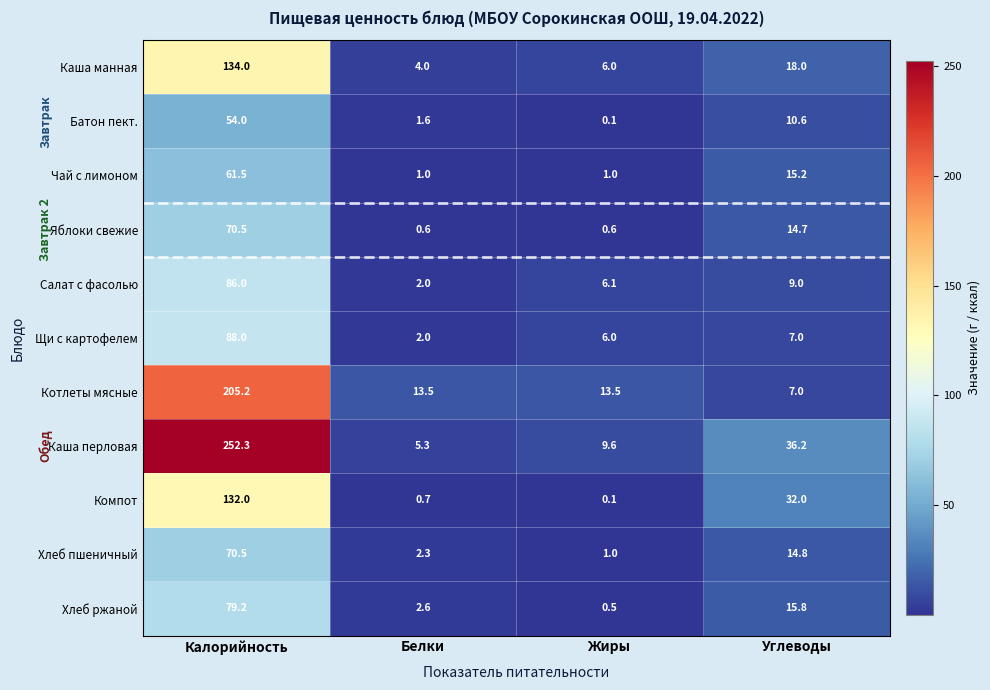

What is the highest value of the Хлеб ржаной series?

79.2